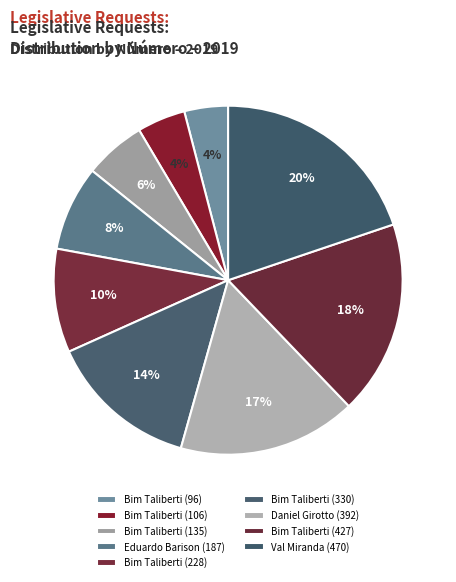

How many segments does this pie chart have?

9